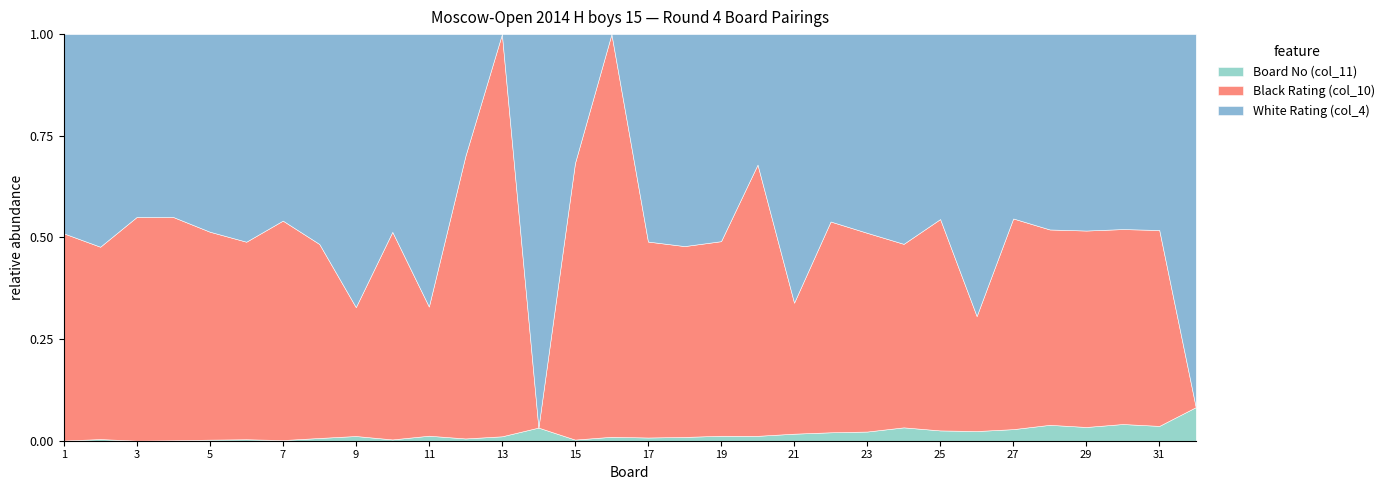

Reading left to right, list all the values displayed in this chart.

White Rating (col_4): 1=1976	2=2046	3=1834	4=1623	5=1814	6=1959	7=1676	8=1909	9=1907	10=1810	11=1898	12=800	13=0	14=1827	15=900	16=0	17=1801	18=1786	19=1707	20=800	21=1640	22=800	23=800	24=800	25=700	26=1717	27=700	28=700	29=700	30=700	31=700	32=700
Black Rating (col_10): 1=2055	2=1851	3=2244	4=1981	5=1909	6=1864	7=1972	8=1765	9=900	10=1900	11=900	12=1855	13=1821	14=0	15=1929	16=1832	17=1701	18=1608	19=1604	20=1663	21=800	22=900	23=800	24=700	25=800	26=700	27=800	28=700	29=700	30=700	31=700	32=0
Board No (col_11): 1=2	2=16	3=1	4=4	5=10	6=14	7=6	8=25	9=33	10=12	11=35	12=15	13=20	14=61	15=8	16=18	17=28	18=32	19=41	20=30	21=43	22=36	23=37	24=51	25=39	26=59	27=44	28=57	29=49	30=60	31=53	32=63